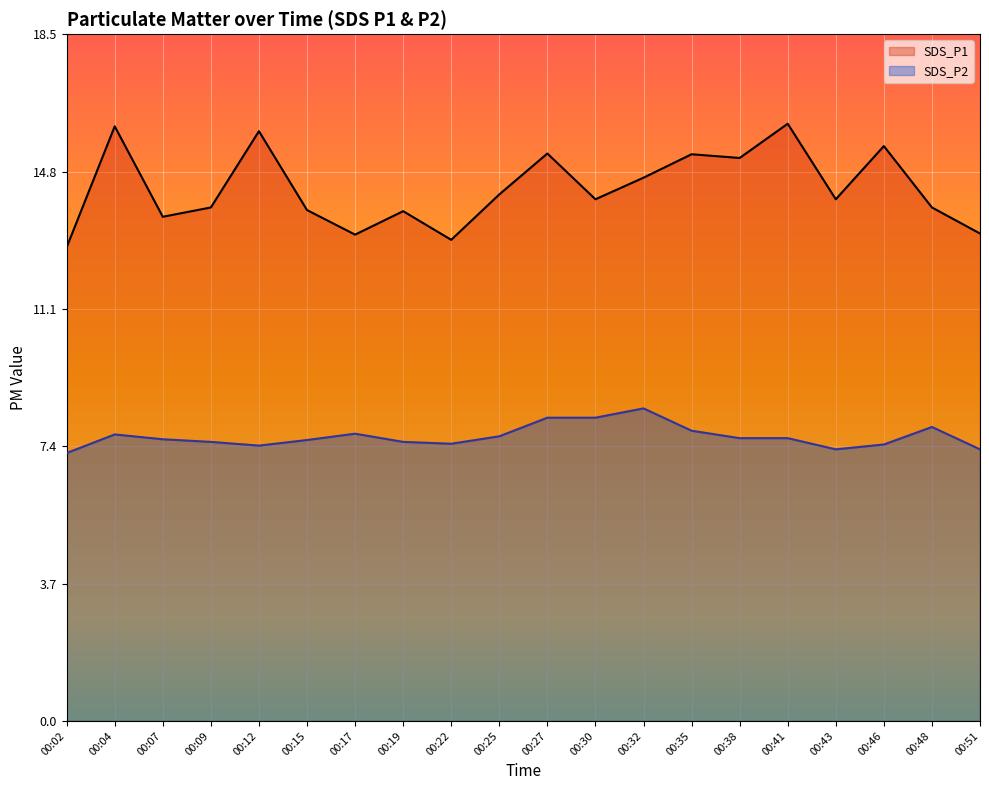

Rank the series by their maximum value, from lowest to highest.

SDS_P2, SDS_P1